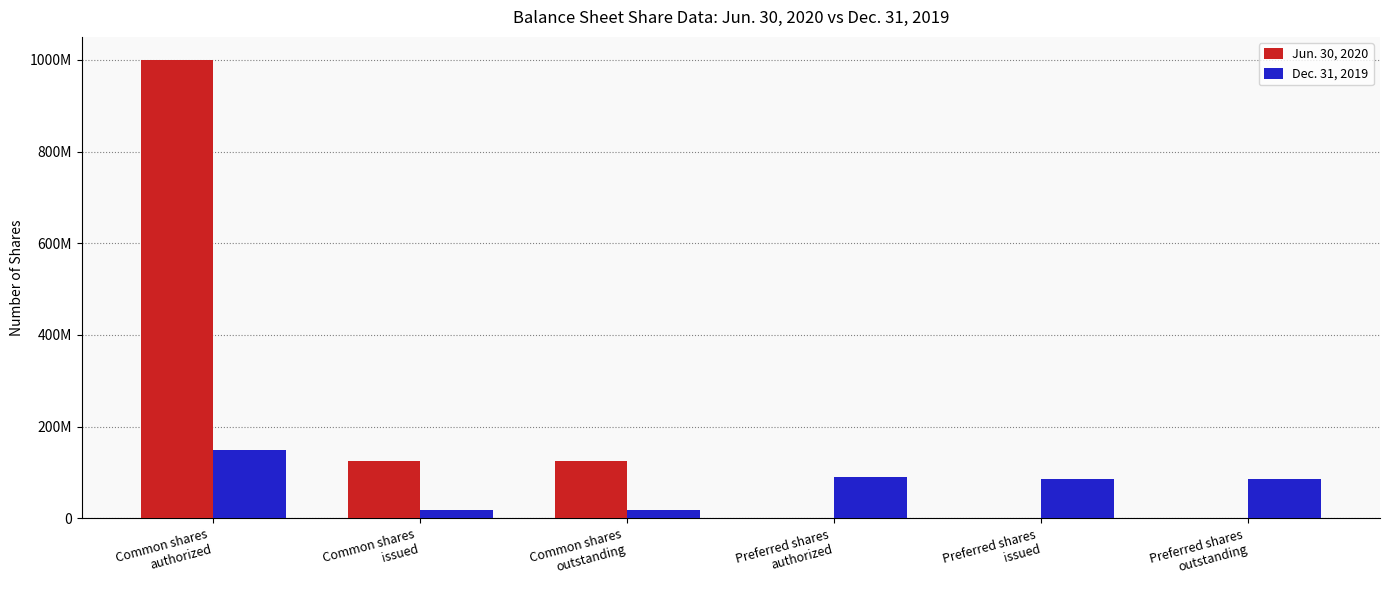

What are all the series names shown in the legend?

Jun. 30, 2020, Dec. 31, 2019